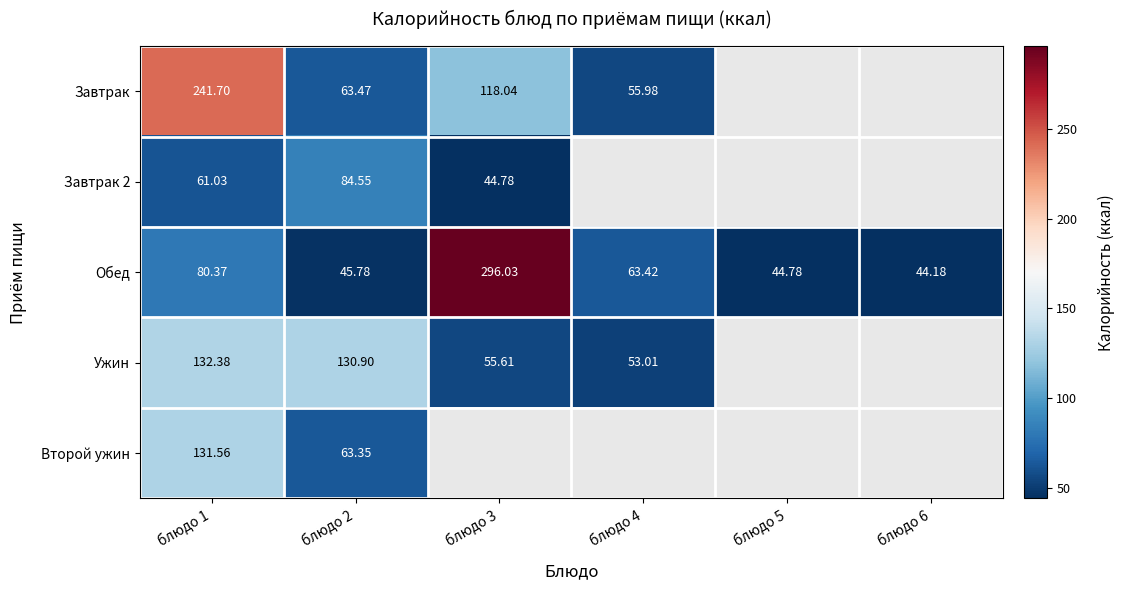

Is the value of Завтрак at блюдо 4 greater than the value of Обед at блюдо 5?

Yes